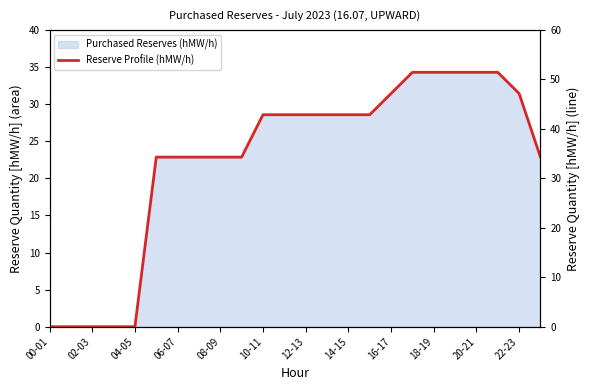

What is the average value?

33.9